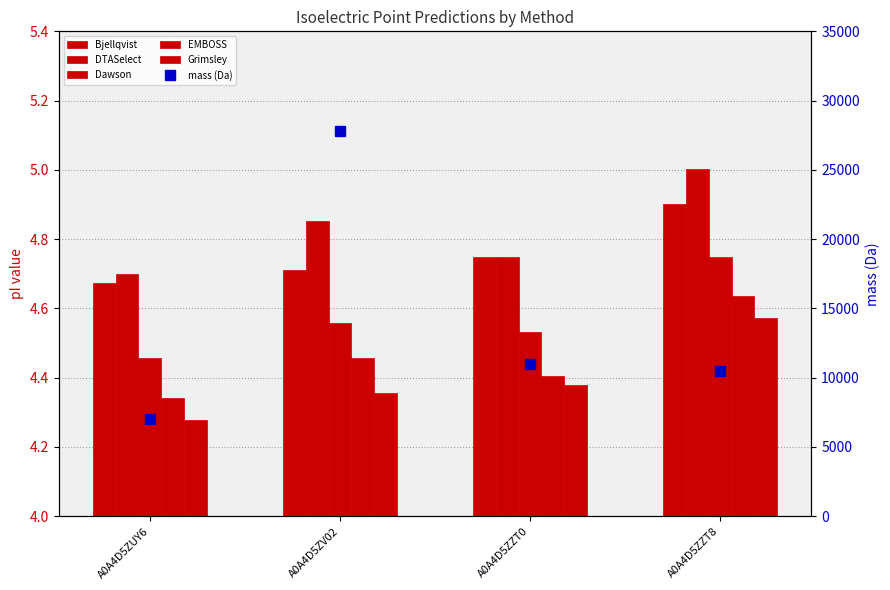

Where is DTASelect nearest to the value 4?

A0A4D5ZUY6